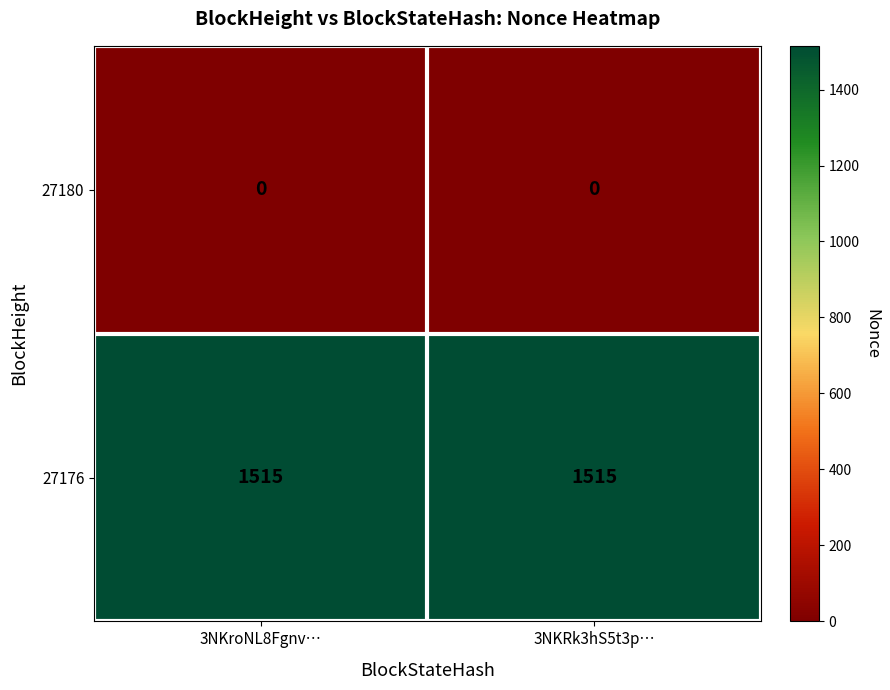

What is the minimum value for 27176?

1515